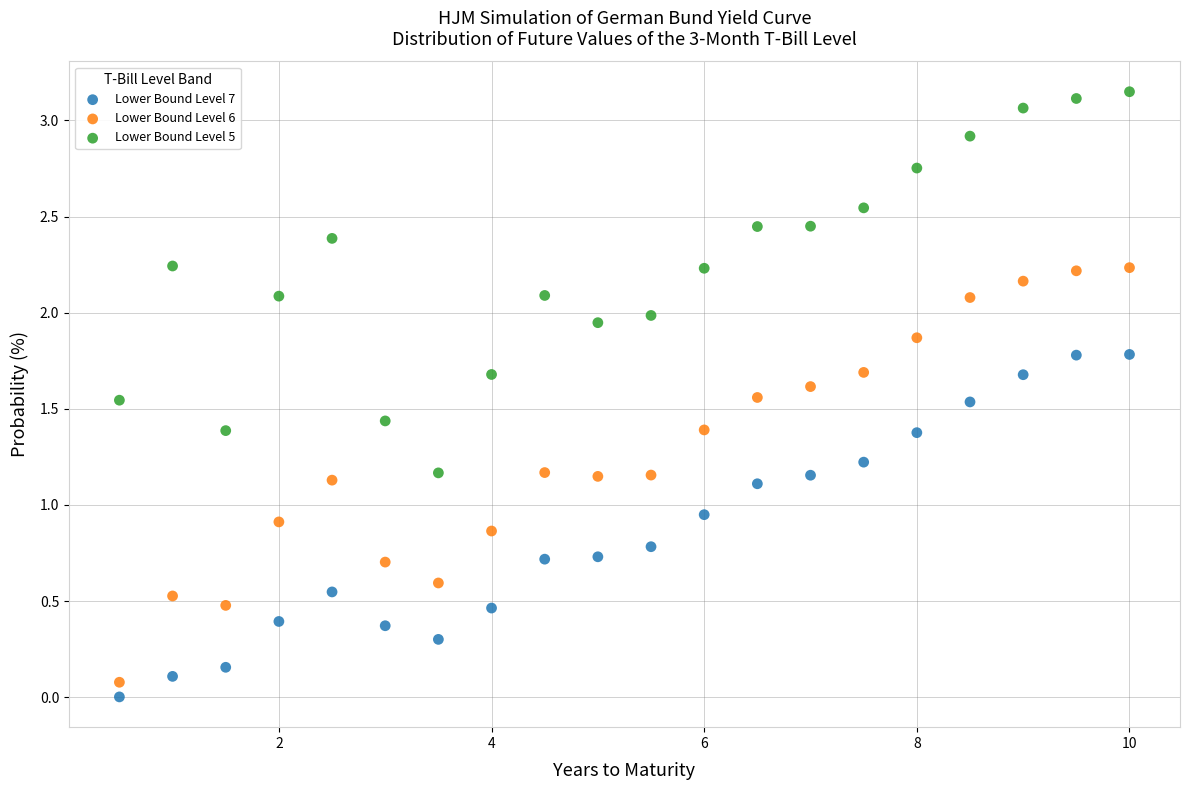

Across all data points, what is the range of X values (max minus min)?

9.5